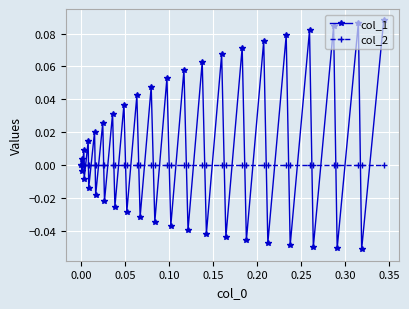

Does the chart have visible grid lines?

Yes